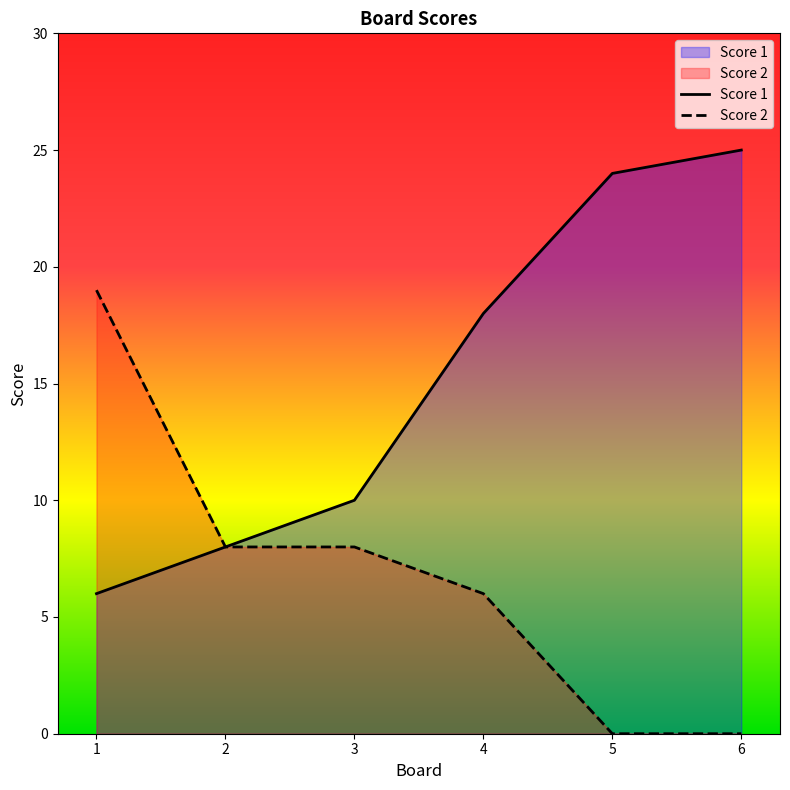

True or false: Score 1 has a value of 3 at 3.

False